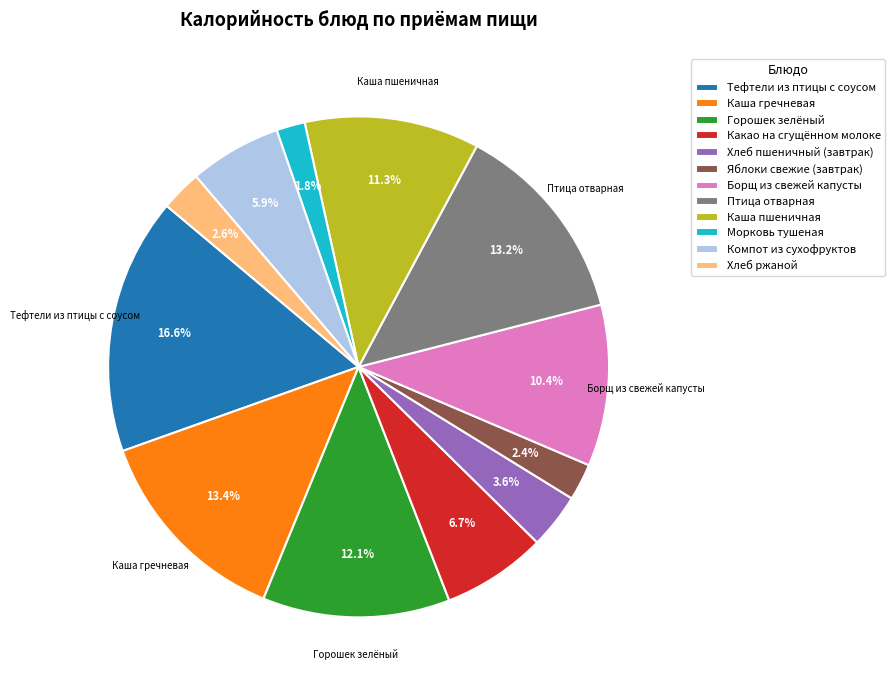

Between Каша гречневая and Какао на сгущённом молоке, which is larger?

Каша гречневая